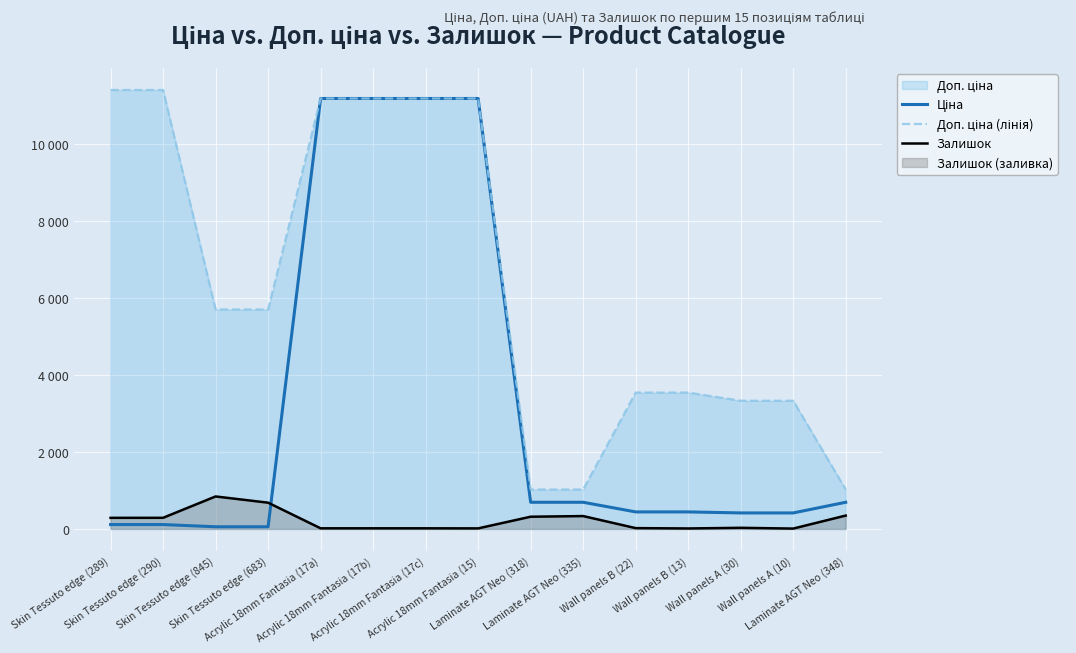

What is the smallest value displayed?

10.0